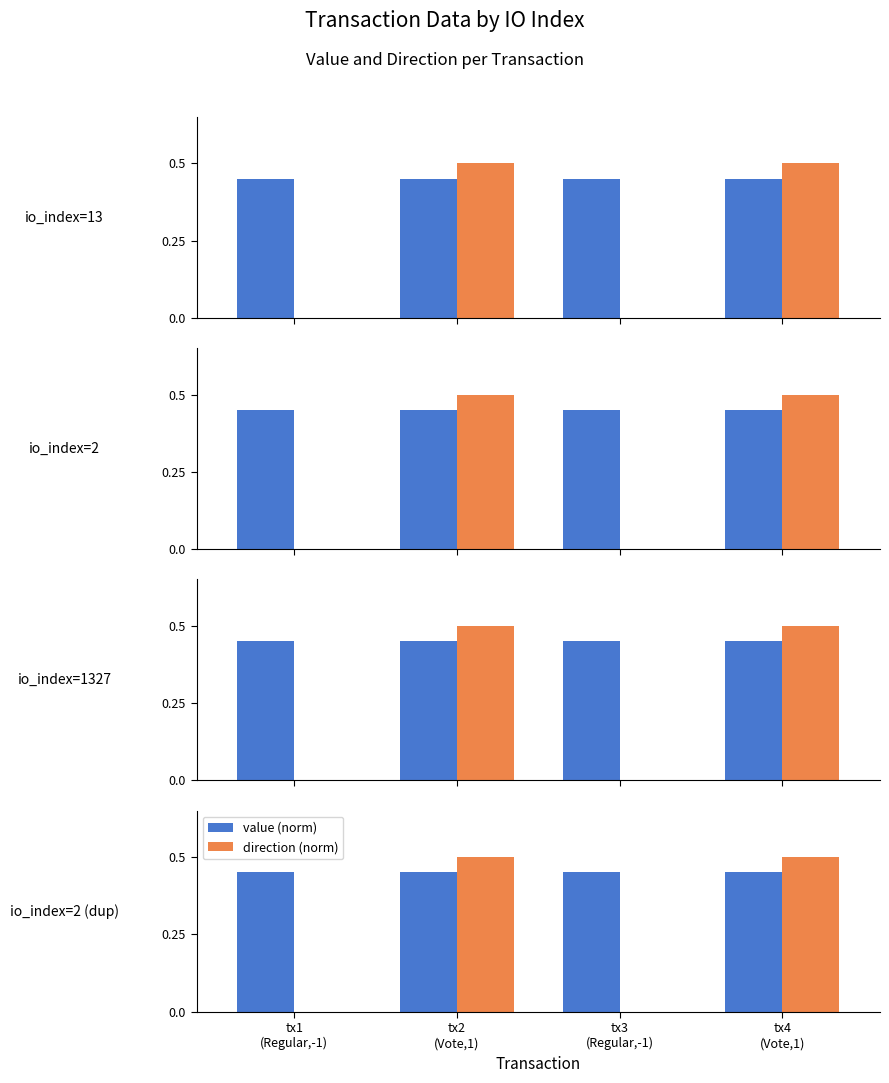

What is the label of the 2nd bar from the left?

tx2
(Vote,1)